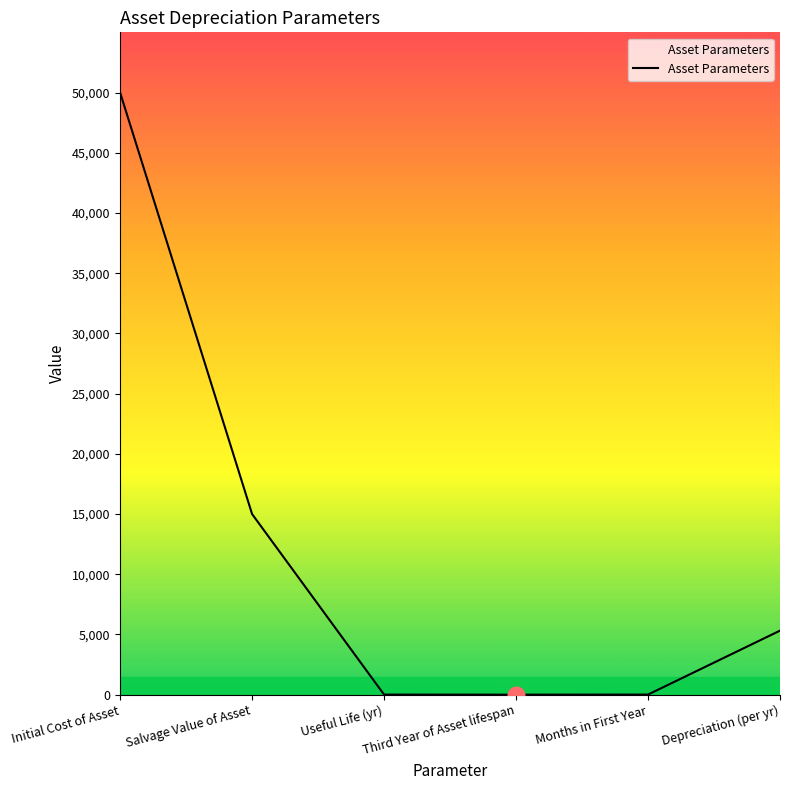

Where is the data nearest to the value 25001?

Salvage Value of Asset